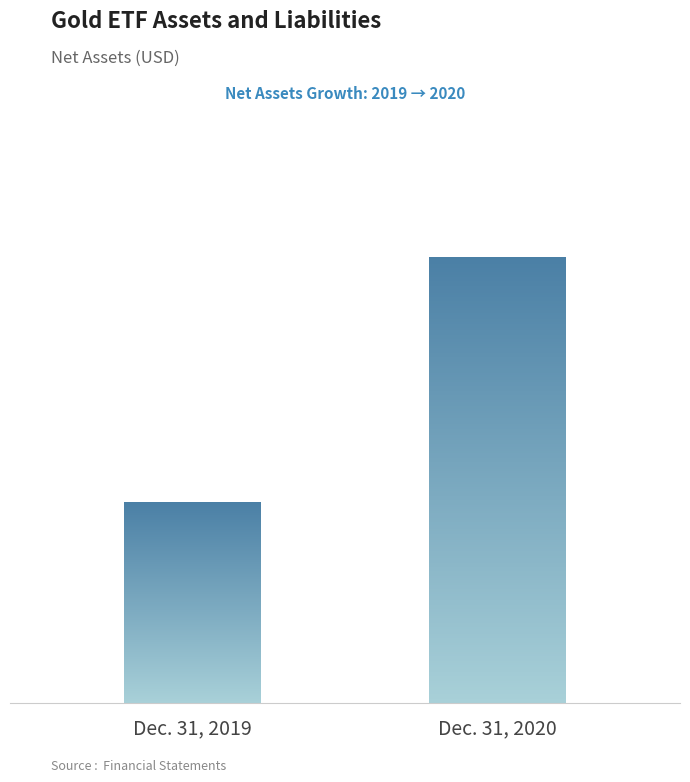

The chart shows a value of 2652512000 at Dec. 31, 2020. True or false?

True